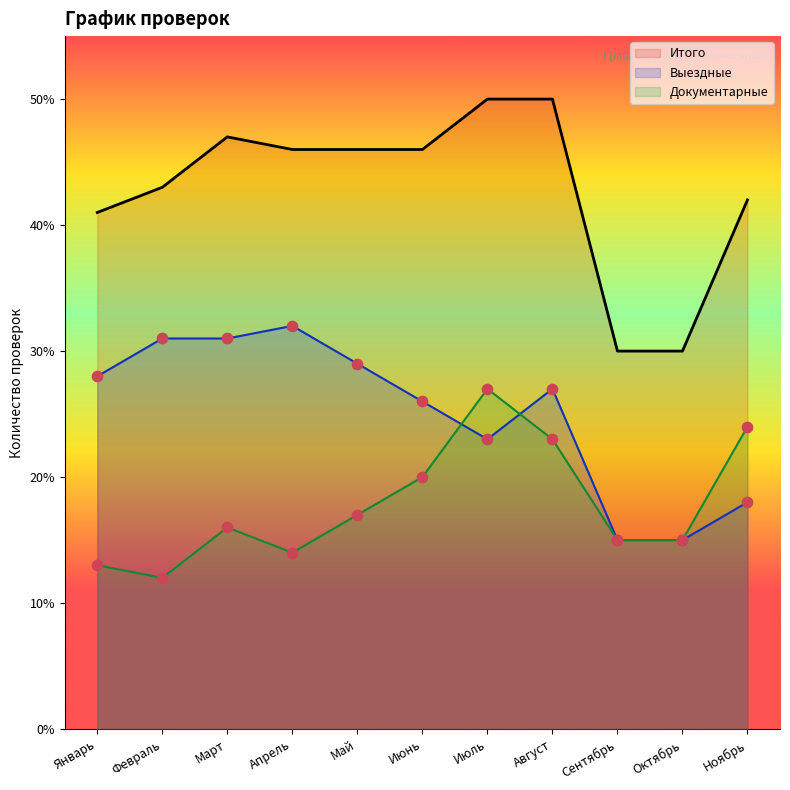

Is the value of Итого at Март greater than the value of Выездные at Январь?

Yes